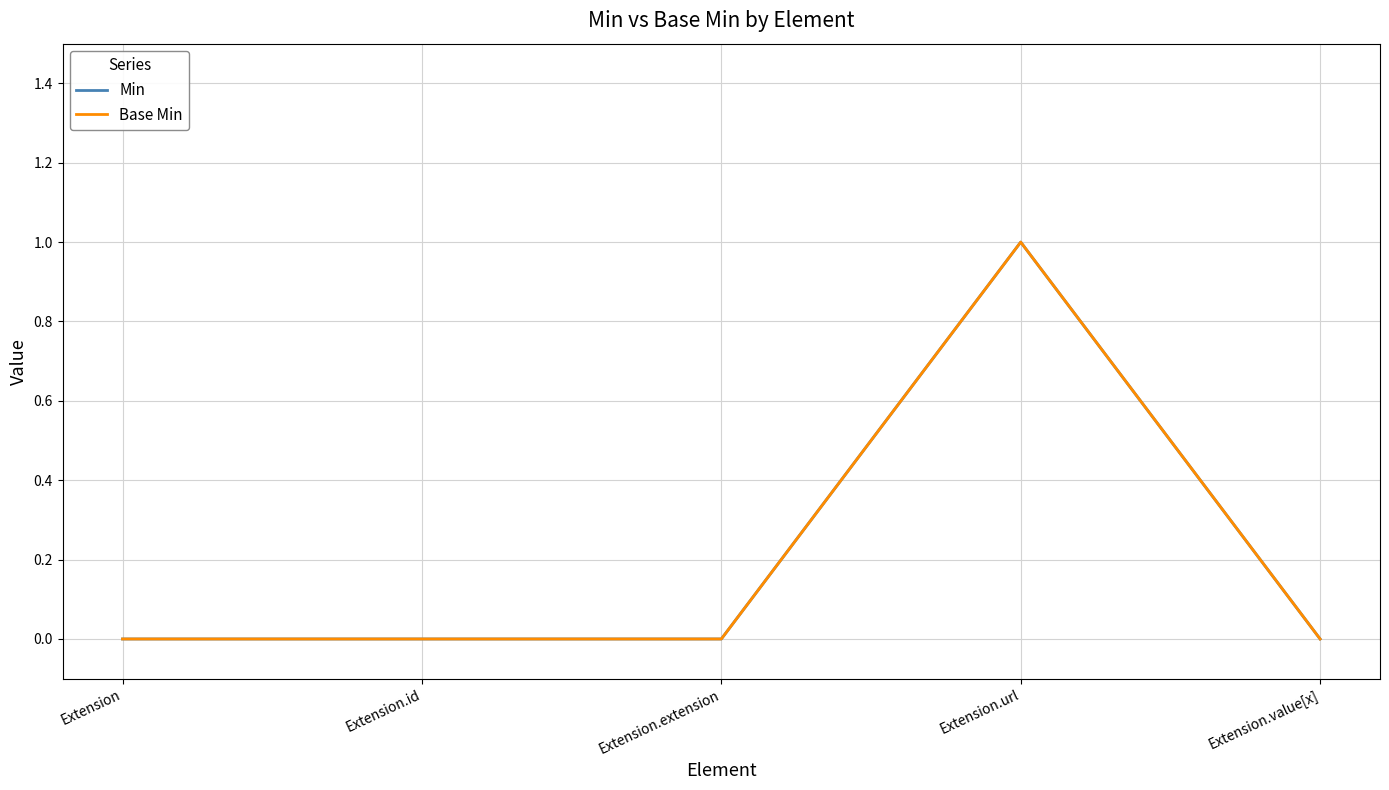

What is the difference between the maximum and minimum values in the Base Min series?

1